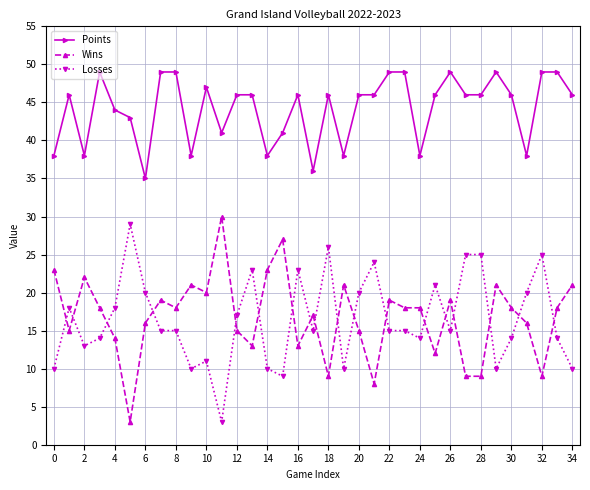

Reading left to right, transcribe all the data shown in this chart.

Points: 38	46	38	49	44	43	35	49	49	38	47	41	46	46	38	41	46	36	46	38	46	46	49	49	38	46	49	46	46	49	46	38	49	49	46
Wins: 23	15	22	18	14	3	16	19	18	21	20	30	15	13	23	27	13	17	9	21	15	8	19	18	18	12	19	9	9	21	18	16	9	18	21
Losses: 10	18	13	14	18	29	20	15	15	10	11	3	17	23	10	9	23	15	26	10	20	24	15	15	14	21	15	25	25	10	14	20	25	14	10